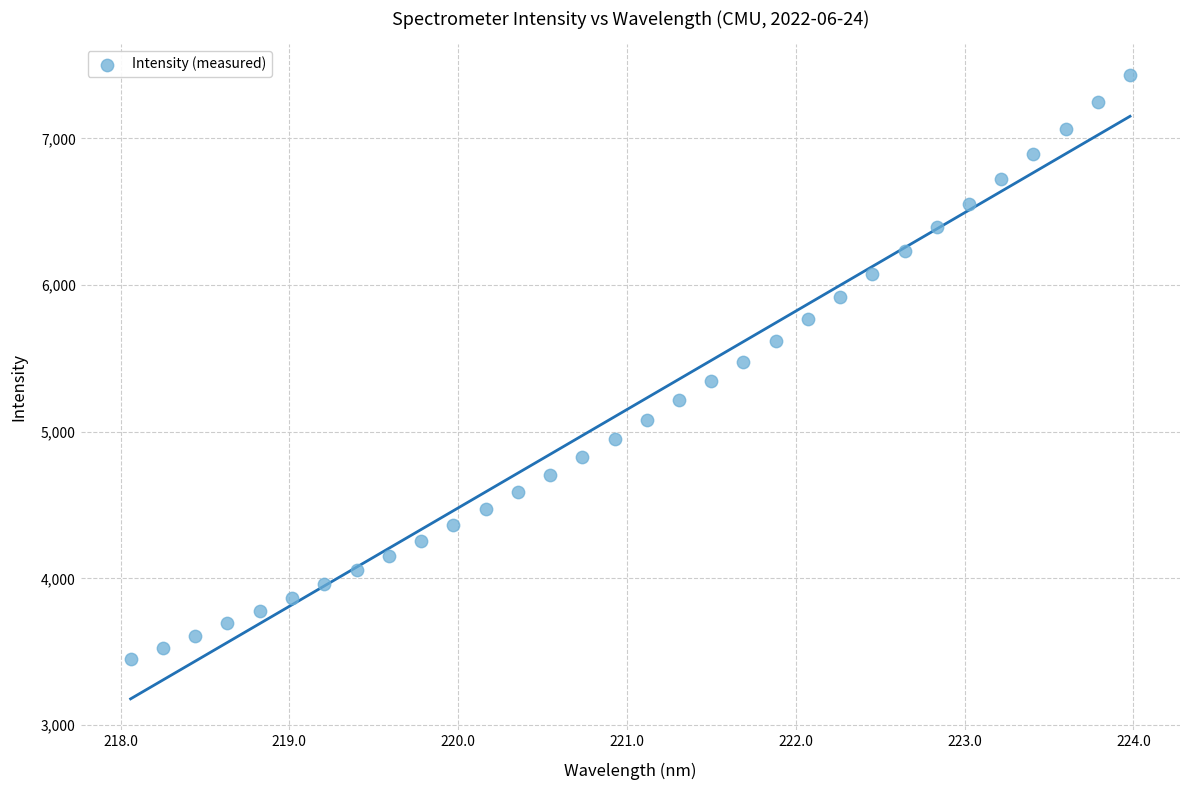

What is the range of X values (max minus min)?

5.9